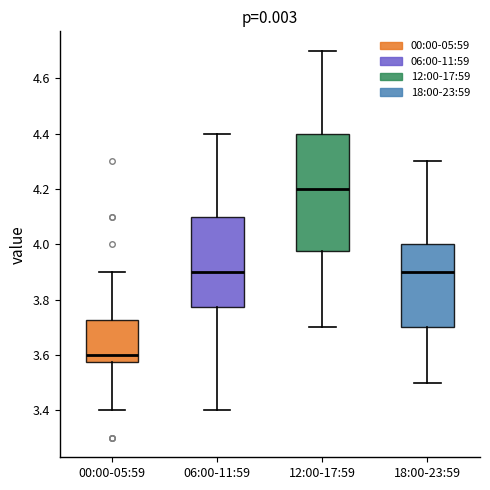

Reading left to right, transcribe this box plot: for each box, give where its median line is, the range the box spans, and where its two whiskers end, as read against the y-axis. The values are not printed on the chart, so give them approximately, as read against the axis.

00:00-05:59: median 3.60, box 3.58 to 3.72, whiskers 3.40 to 3.90
06:00-11:59: median 3.90, box 3.78 to 4.10, whiskers 3.40 to 4.40
12:00-17:59: median 4.20, box 3.98 to 4.40, whiskers 3.70 to 4.70
18:00-23:59: median 3.90, box 3.70 to 4.00, whiskers 3.50 to 4.30